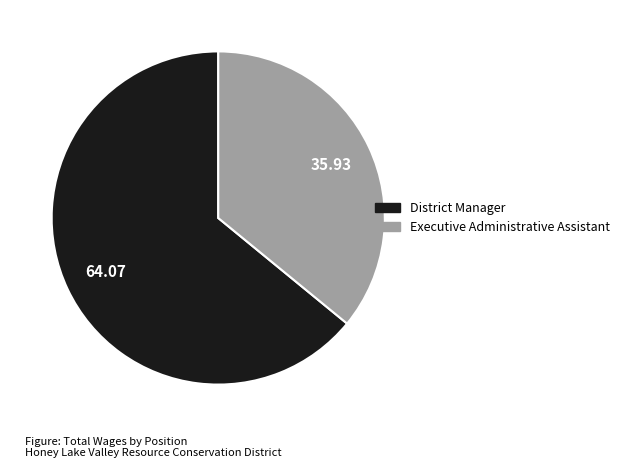

Is there any slice that represents more than half of the pie?

Yes